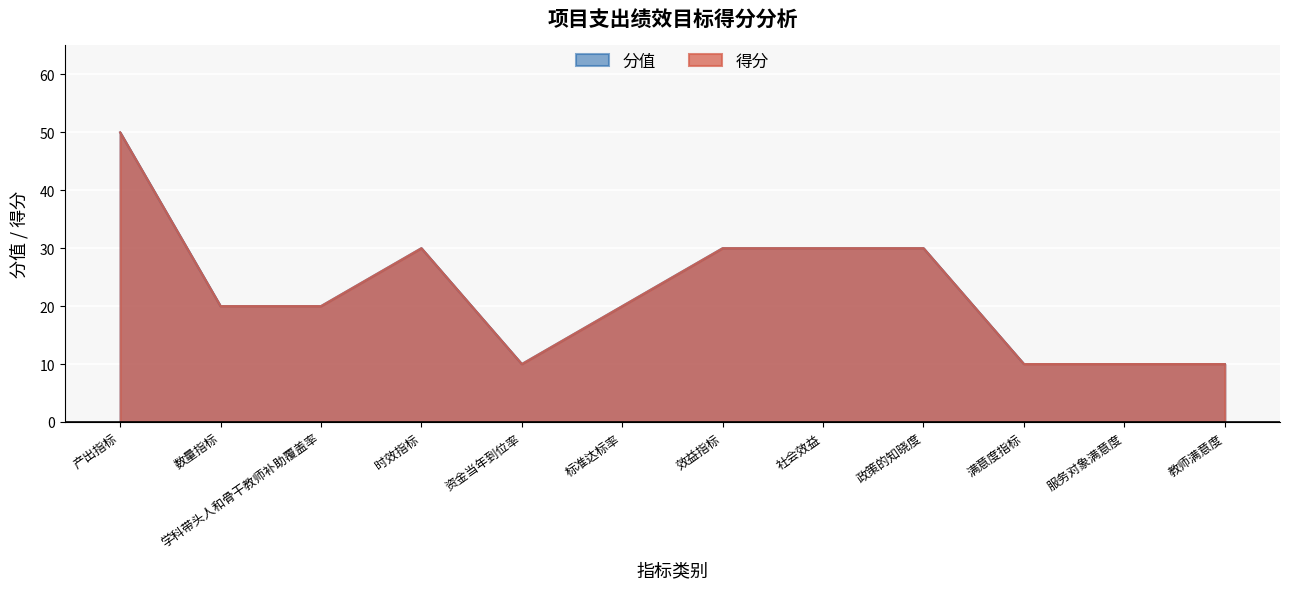

Which has a higher value, 社会效益 or 资金当年到位率?

社会效益